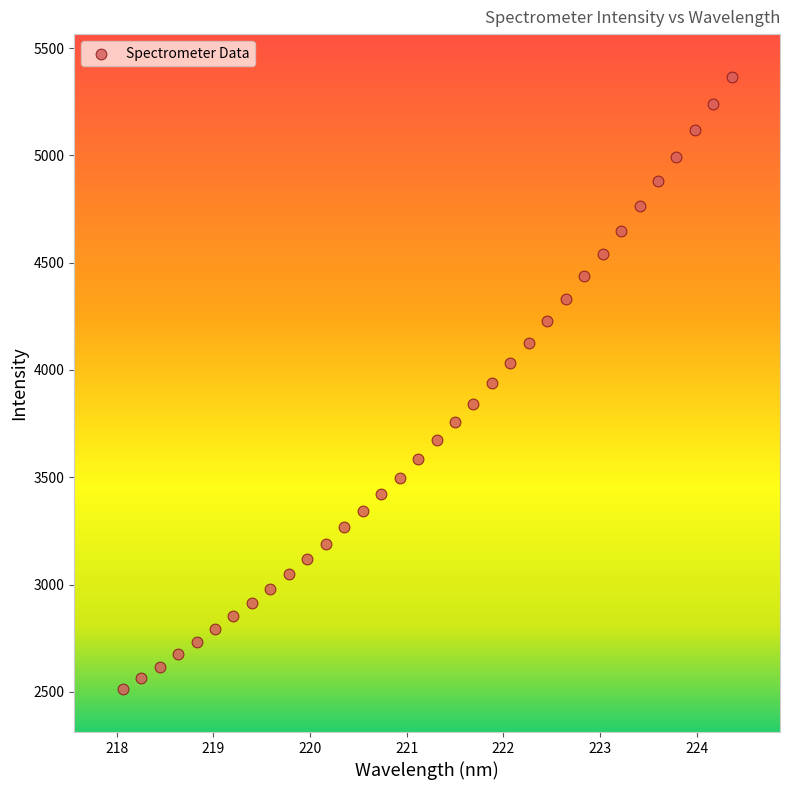

What is the range of X values (max minus min)?

6.3